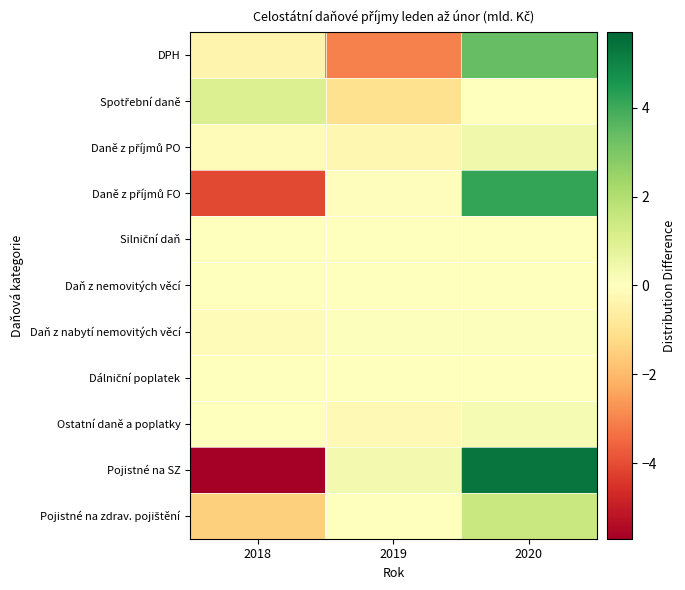

At which category is the sum across all series the highest?

2020